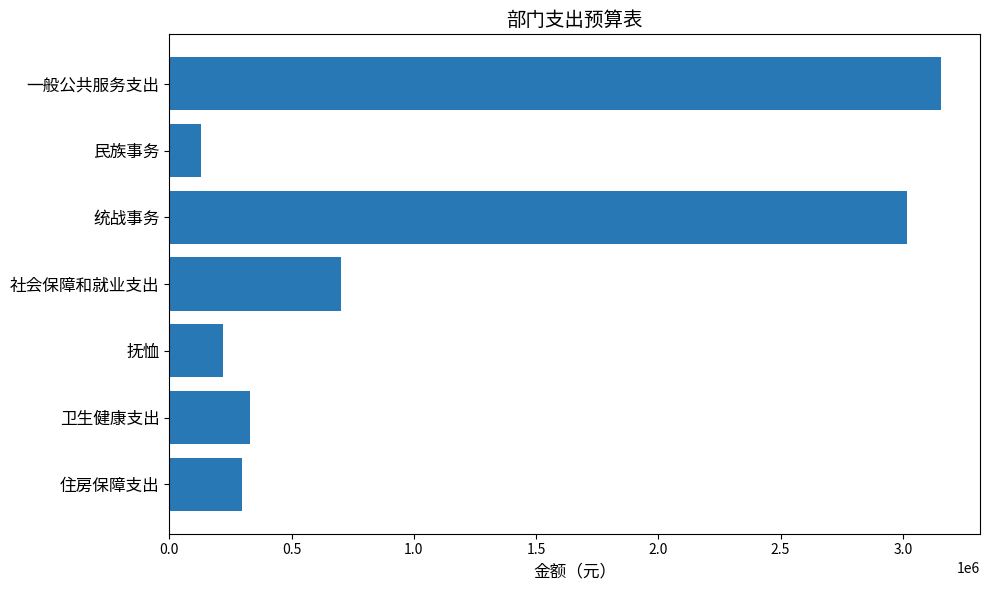

Read the value at 抚恤, to the nearest 50.

221050